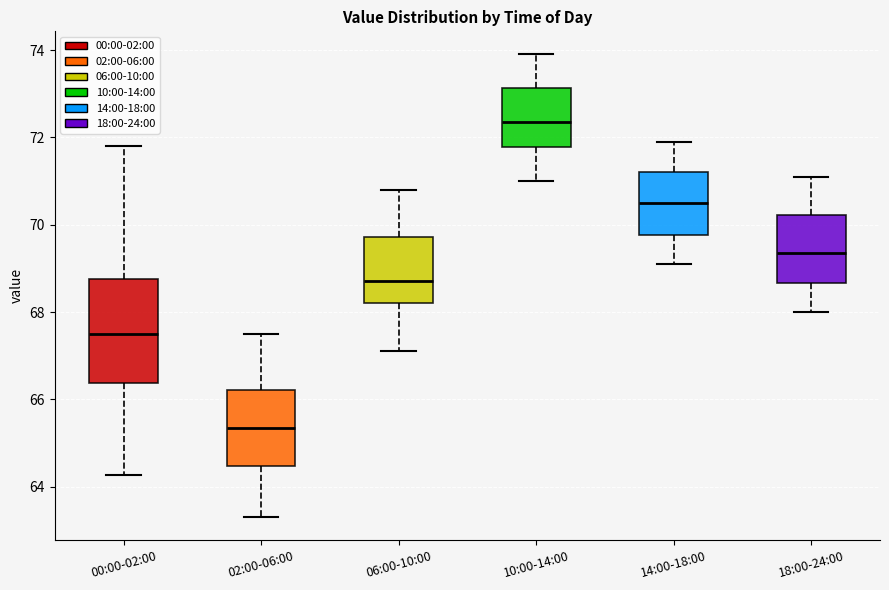

Reading left to right, read every box against the y-axis: the position of its median line, the range the box covers, and the ends of its whiskers. The values are not printed on the chart, so give them approximately, as read against the axis.

00:00-02:00: median 67.6, box 66.4 to 68.8, whiskers 64.2 to 71.8
02:00-06:00: median 65.4, box 64.4 to 66.2, whiskers 63.4 to 67.6
06:00-10:00: median 68.8, box 68.2 to 69.8, whiskers 67.2 to 70.8
10:00-14:00: median 72.4, box 71.8 to 73.2, whiskers 71.0 to 74.0
14:00-18:00: median 70.6, box 69.8 to 71.2, whiskers 69.2 to 72.0
18:00-24:00: median 69.4, box 68.6 to 70.2, whiskers 68.0 to 71.2